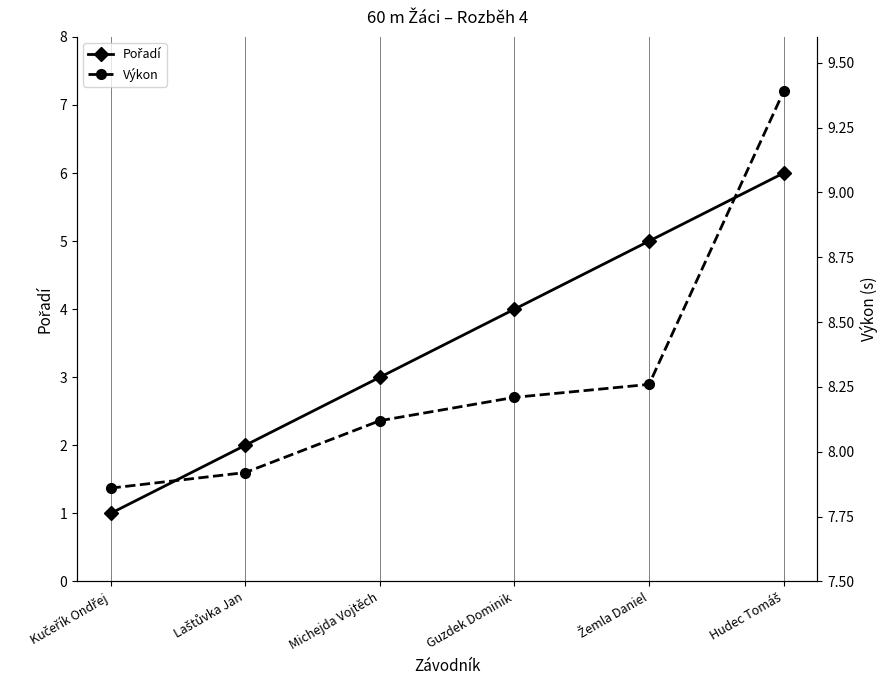

The Výkon series shows 8.3 at Žemla Daniel. True or false?

True